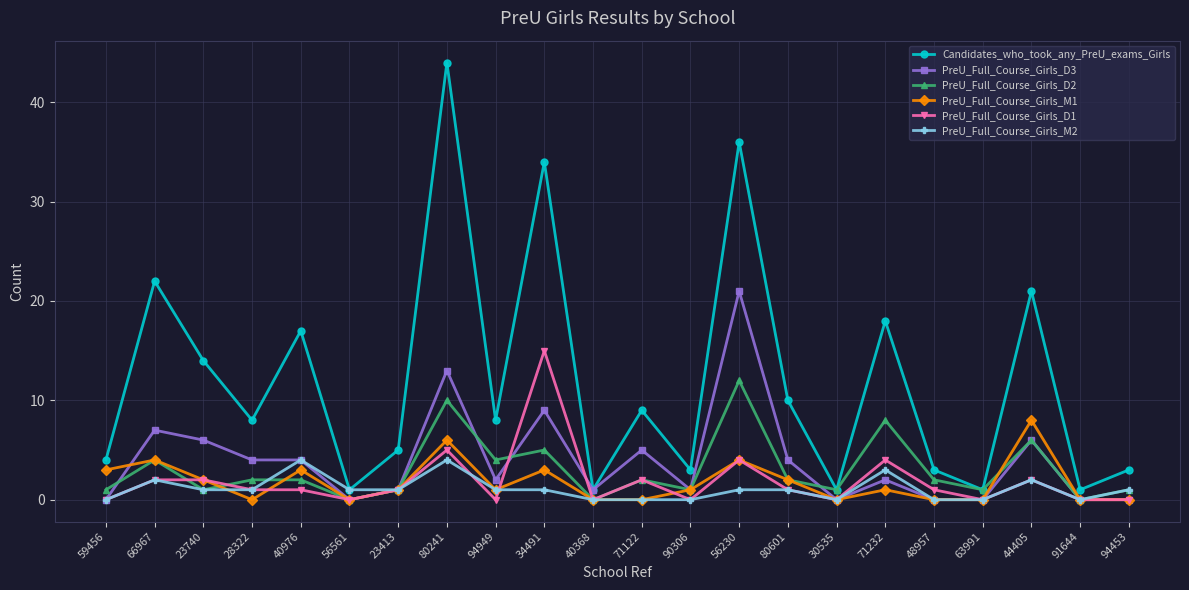

The PreU_Full_Course_Girls_M1 series shows 4 at 66967. True or false?

True